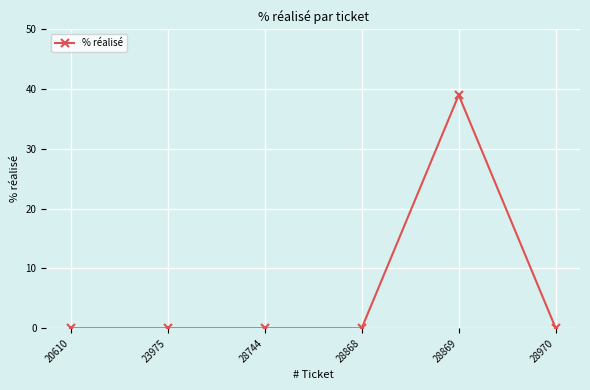

Is it true that the value at 23975 is 17?

False